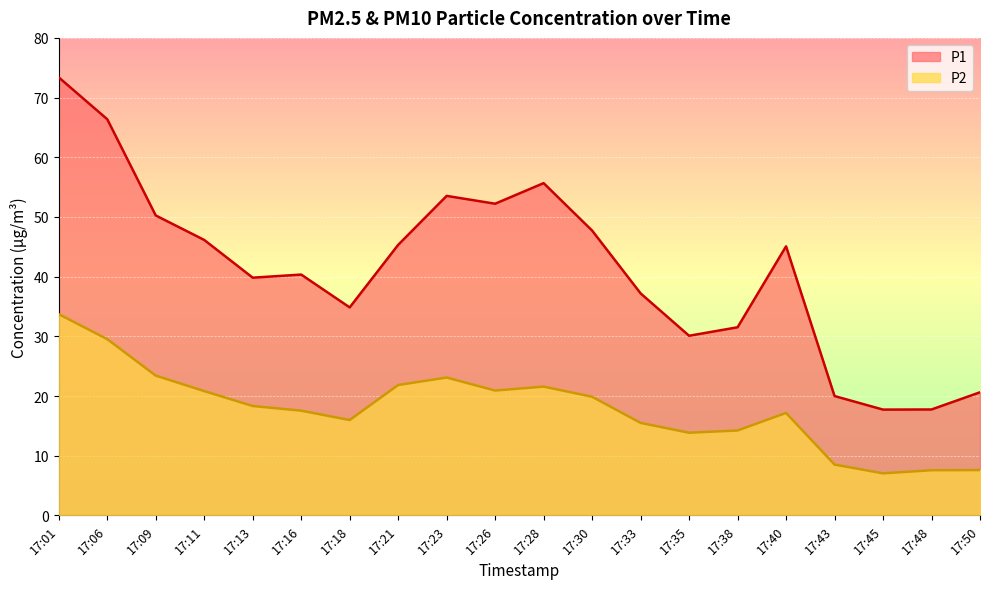

At which label is P1 closest to 45?

17:40